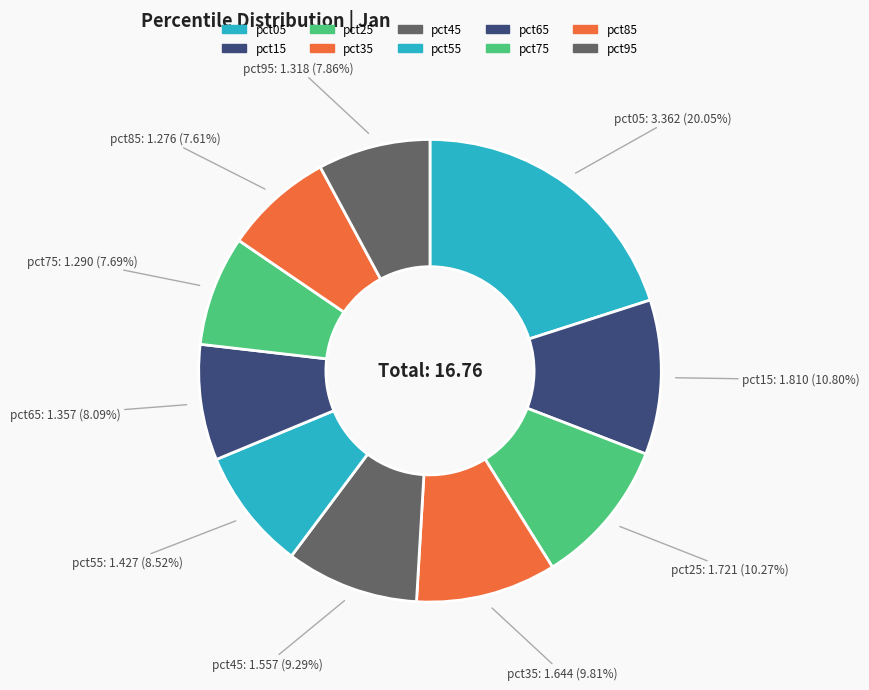

To the nearest percent, what is the average slice percentage?

10%